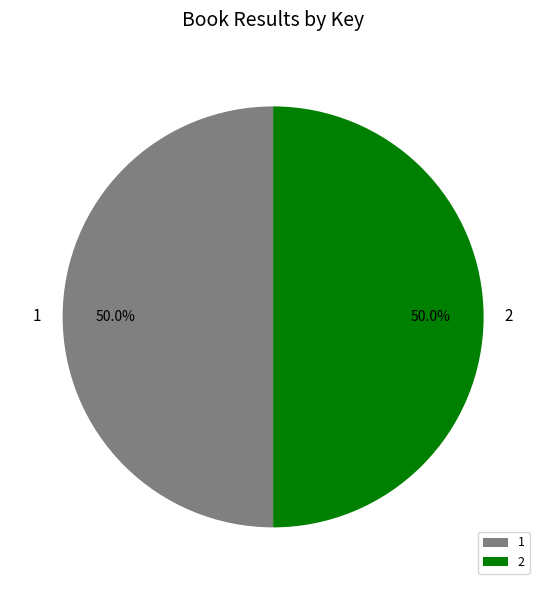

True or false: 1 accounts for 63% of the total.

False